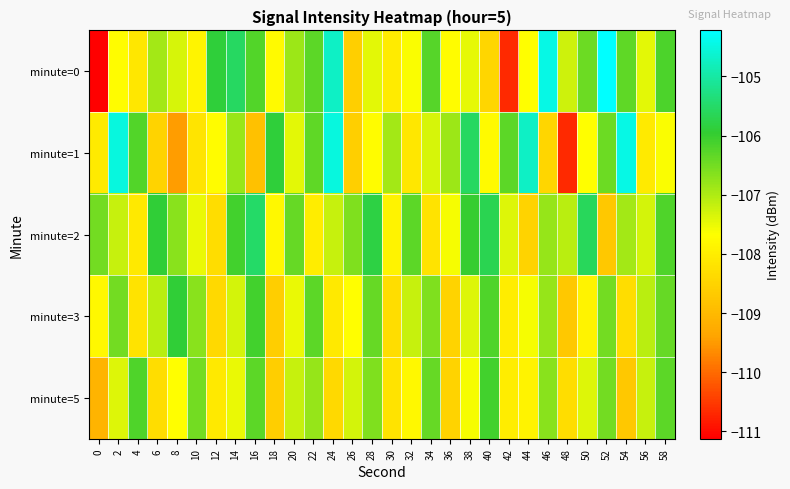

Reading left to right, list all the values displayed in this chart.

minute=0: 0=-111.1	2=-107.7	4=-108.1	6=-106.9	8=-107.3	10=-107.9	12=-105.9	14=-105.6	16=-106.2	18=-107.8	20=-106.9	22=-106.3	24=-104.7	26=-108.6	28=-107.5	30=-108.0	32=-107.6	34=-106.2	36=-107.7	38=-107.5	40=-108.5	42=-110.7	44=-107.7	46=-104.5	48=-107.2	50=-106.4	52=-104.2	54=-106.3	56=-107.5	58=-106.2
minute=1: 0=-108.1	2=-104.5	4=-106.2	6=-108.5	8=-109.5	10=-108.2	12=-107.7	14=-106.8	16=-108.8	18=-105.9	20=-107.5	22=-106.3	24=-104.5	26=-108.6	28=-107.7	30=-106.9	32=-108.1	34=-107.3	36=-106.9	38=-105.6	40=-107.8	42=-106.3	44=-104.7	46=-108.5	48=-110.7	50=-107.7	52=-106.4	54=-104.5	56=-108.1	58=-107.6
minute=2: 0=-106.5	2=-107.2	4=-108.1	6=-105.9	8=-106.7	10=-107.5	12=-108.3	14=-106.1	16=-105.5	18=-107.8	20=-106.4	22=-108.0	24=-107.2	26=-106.6	28=-105.8	30=-107.9	32=-106.3	34=-108.2	36=-107.6	38=-106.0	40=-105.7	42=-107.4	44=-108.5	46=-106.8	48=-107.1	50=-105.6	52=-108.7	54=-106.9	56=-107.3	58=-106.2
minute=3: 0=-107.8	2=-106.5	4=-108.2	6=-107.1	8=-105.9	10=-106.7	12=-108.4	14=-107.3	16=-106.1	18=-108.6	20=-107.5	22=-106.3	24=-108.1	26=-107.7	28=-106.4	30=-108.3	32=-107.2	34=-106.6	36=-108.5	38=-107.4	40=-106.2	42=-108.0	44=-107.6	46=-106.8	48=-108.7	50=-107.9	52=-106.5	54=-108.3	56=-107.1	58=-106.4
minute=5: 0=-109.1	2=-107.4	4=-106.2	6=-108.3	8=-107.7	10=-106.5	12=-108.1	14=-107.5	16=-106.3	18=-108.6	20=-107.2	22=-106.8	24=-108.4	26=-107.3	28=-106.6	30=-108.2	32=-107.8	34=-106.4	36=-108.5	38=-107.6	40=-106.1	42=-108.0	44=-107.9	46=-106.7	48=-108.3	50=-107.4	52=-106.5	54=-108.7	56=-107.2	58=-106.3